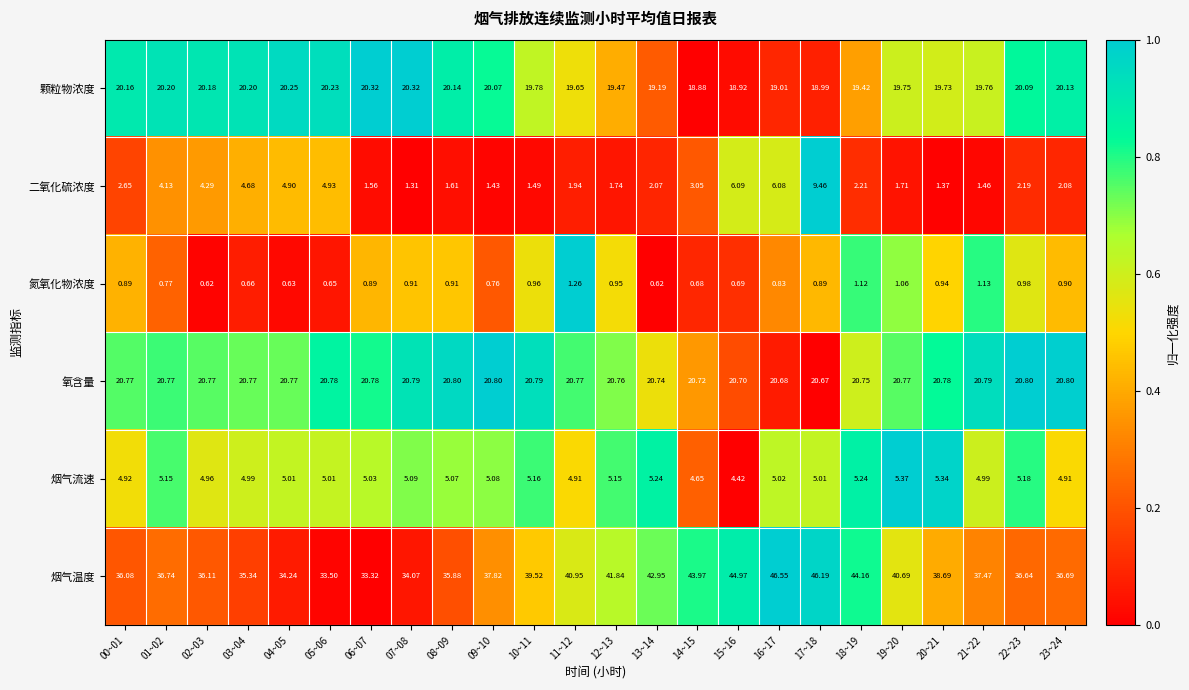

List the series in order of their peak value, lowest first.

氮氧化物浓度, 烟气流速, 二氧化硫浓度, 颗粒物浓度, 氧含量, 烟气温度